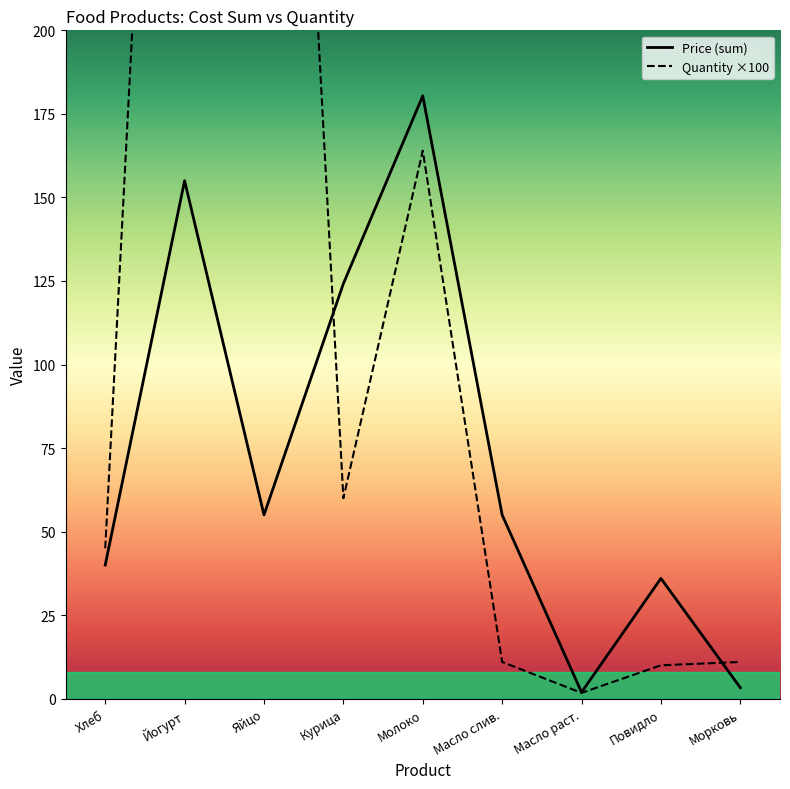

The value of Price (sum) at Масло слив. is 89.0. True or false?

False